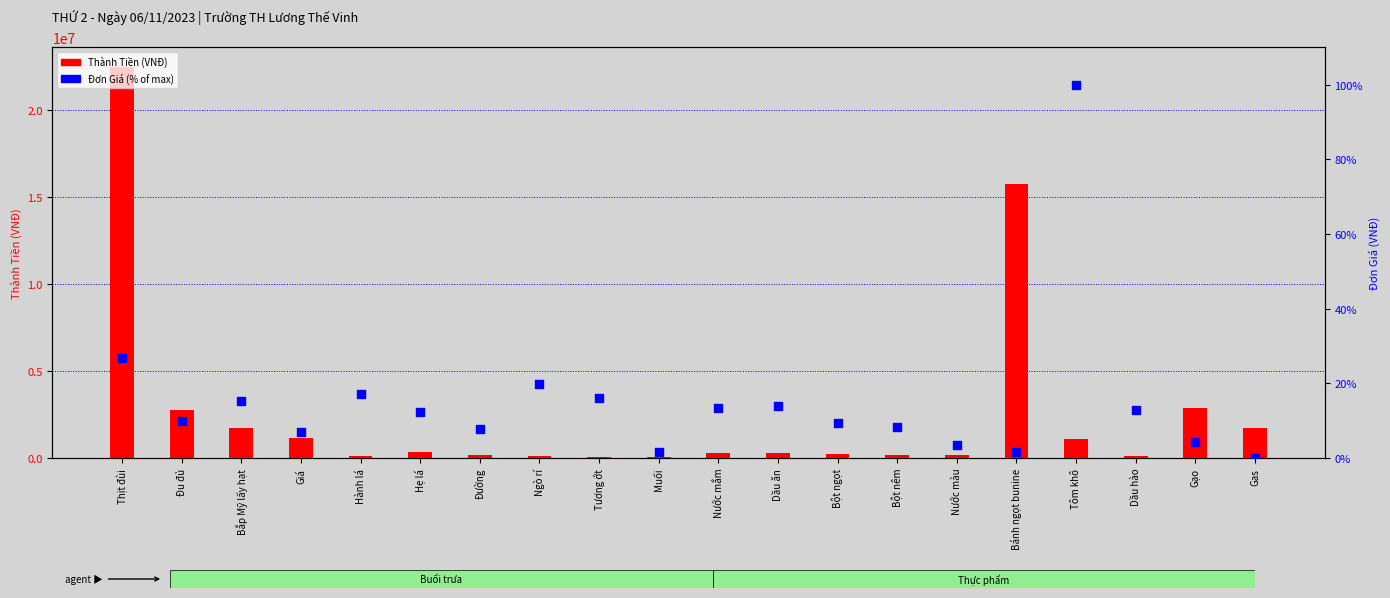

Which series contains the highest Y value?

Thành Tiền